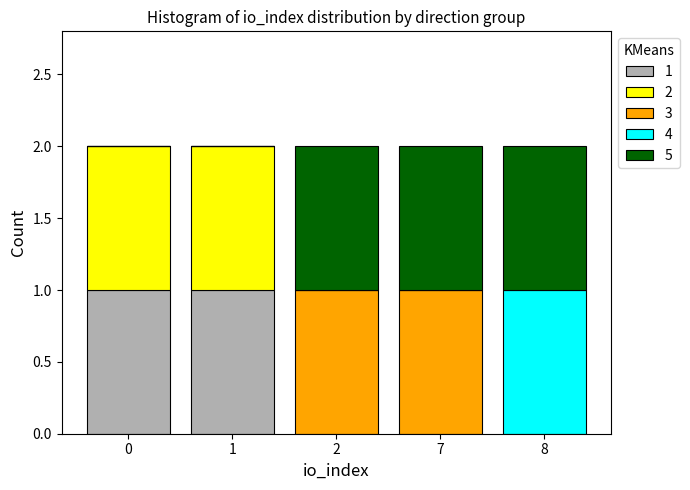

Are the bars horizontal?

No